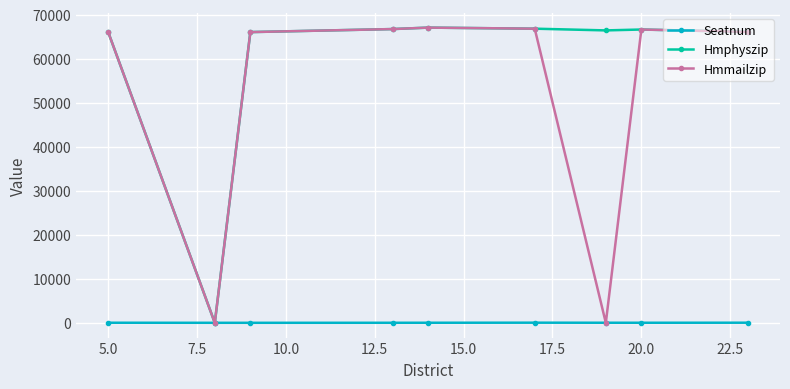

At how many categories does at least one series exceed 64416?

8